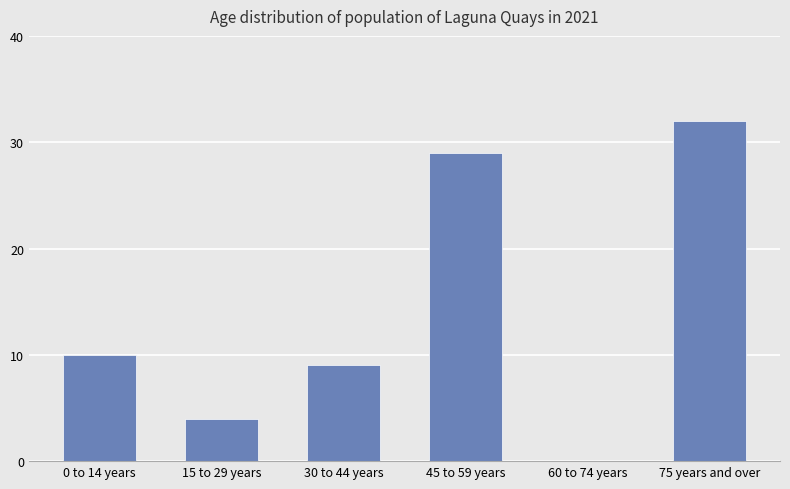

What is the ratio of the value at 45 to 59 years to the value at 75 years and over?

0.9